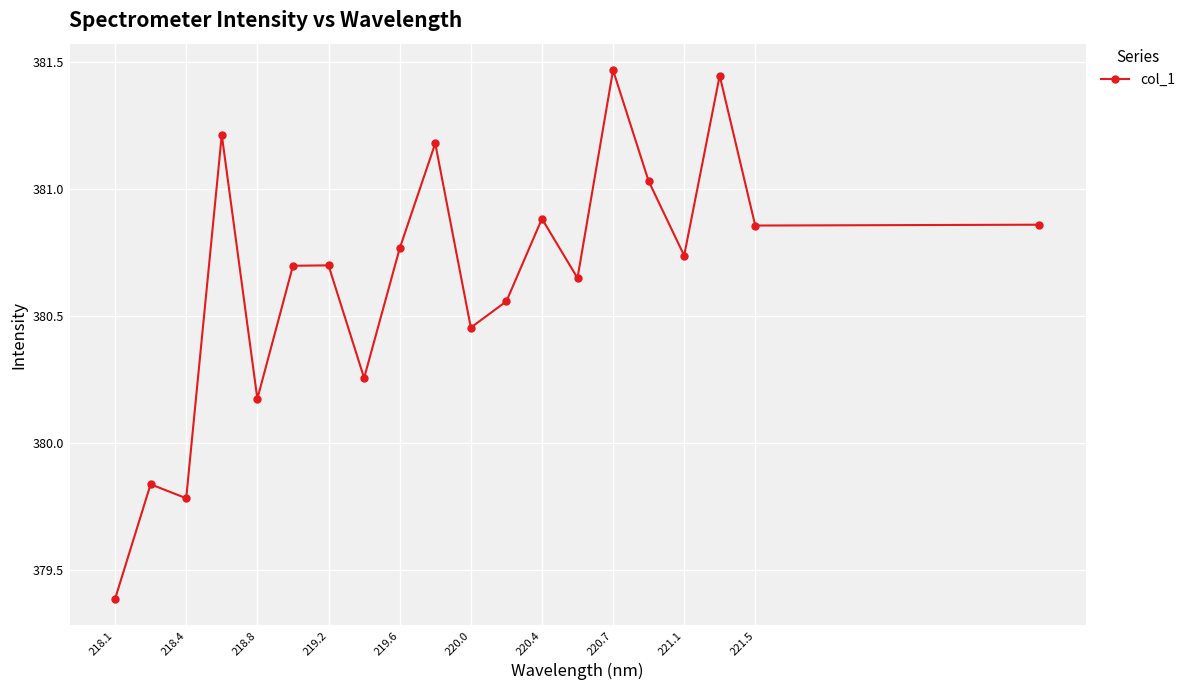

What is the difference between the maximum and second lowest values?

1.7